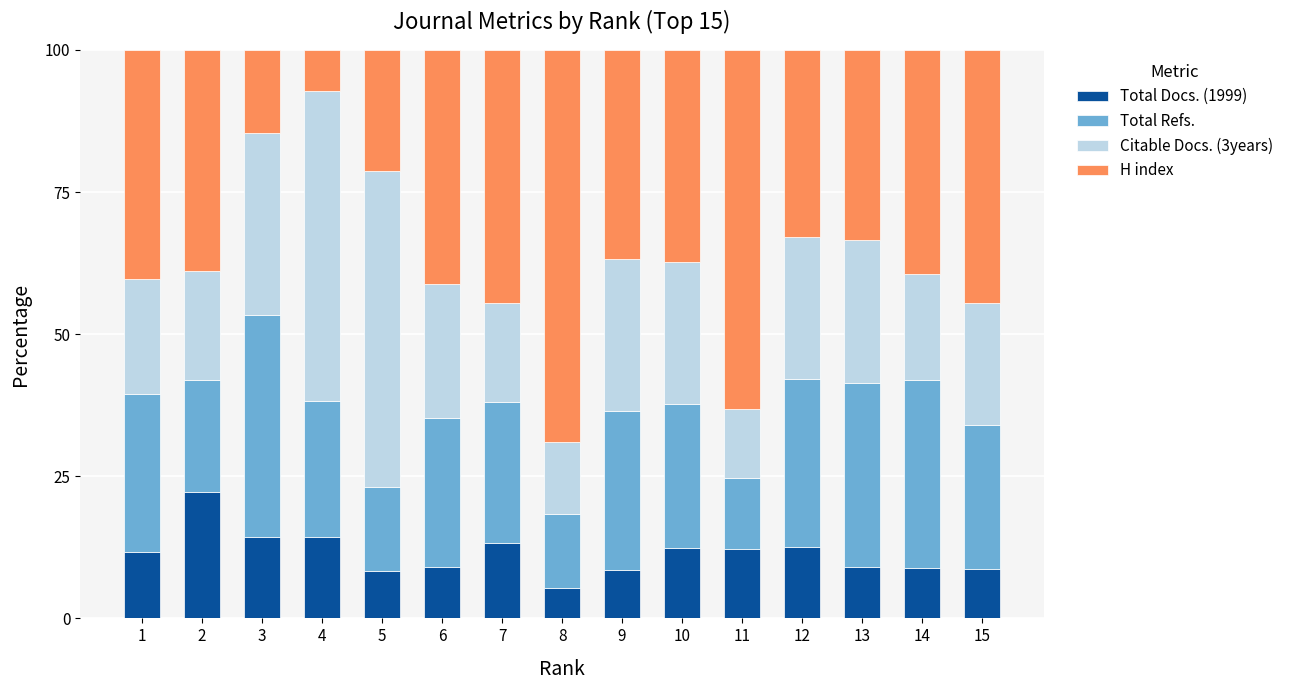

What is the average value of the Total Docs. (1999) series?

11.4